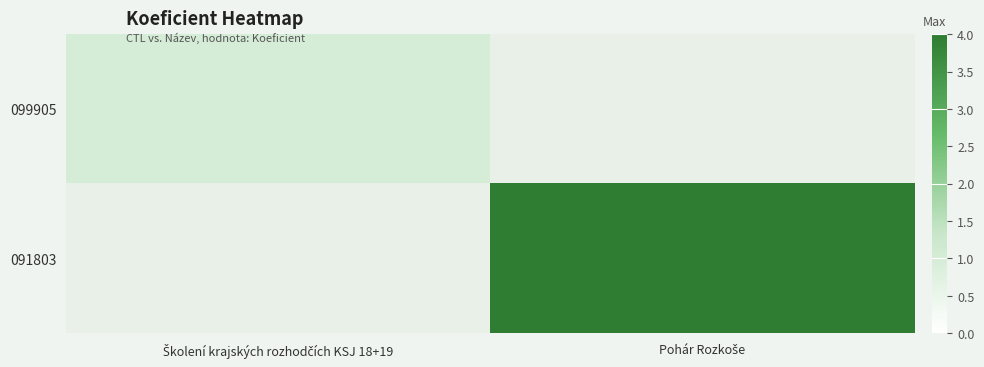

The value of 091803 at Pohár Rozkoše is 1.8. True or false?

False